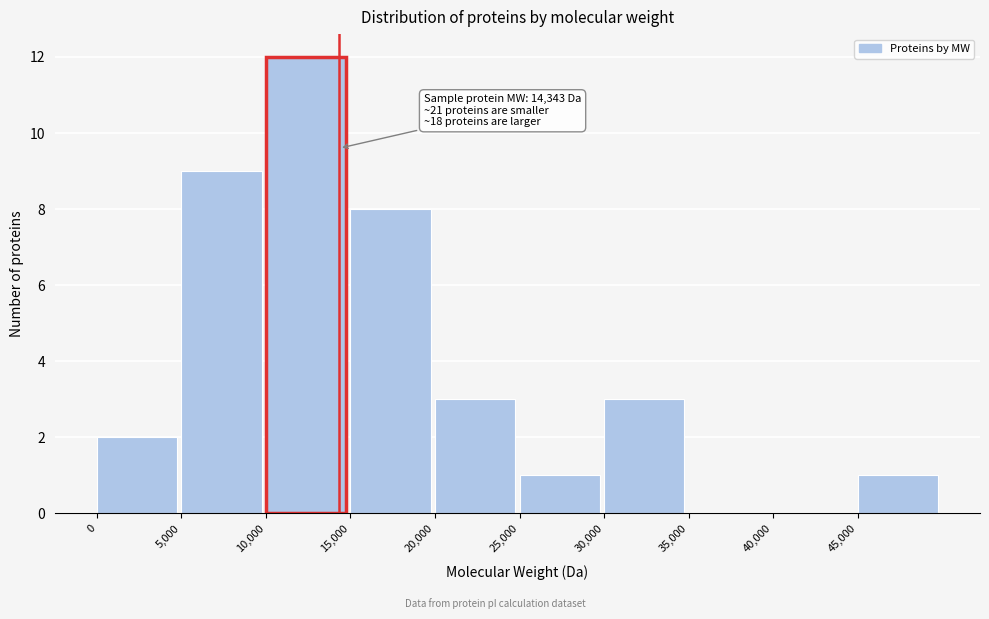

Over which range of the x-axis is the bar tallest?

10000 to 15000